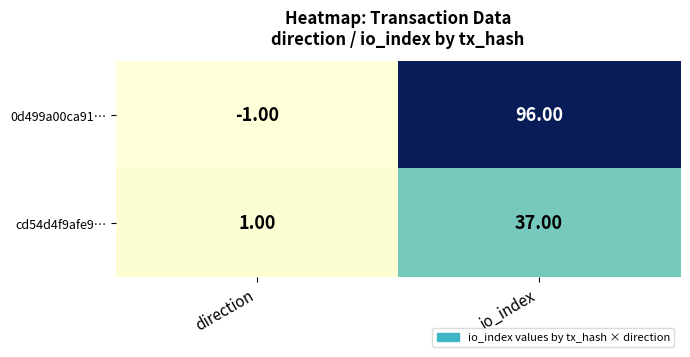

Which category has the lowest value in the cd54d4f9afe9… series?

direction